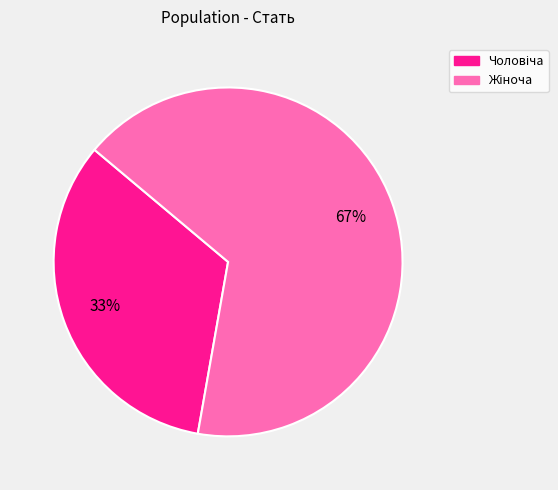

To the nearest percent, what is the average slice percentage?

50%